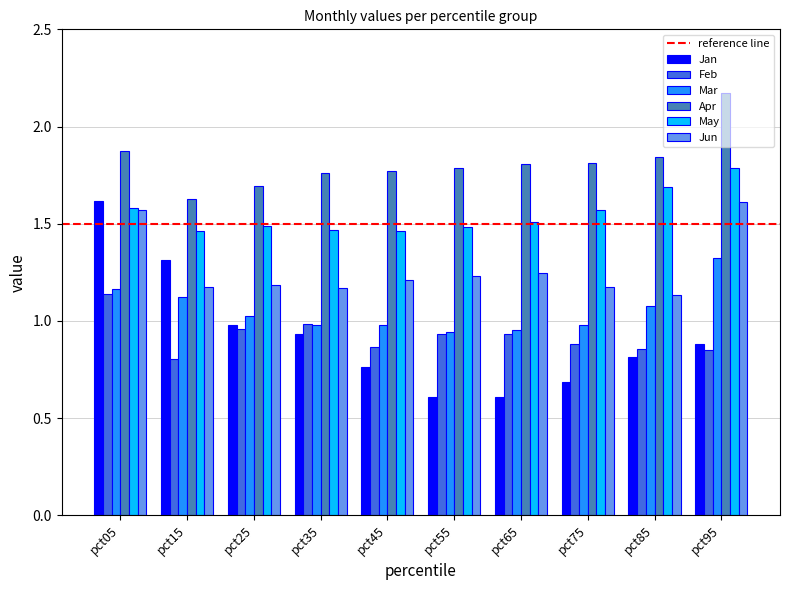

Count the Jun values in the range 1 to 2.

10